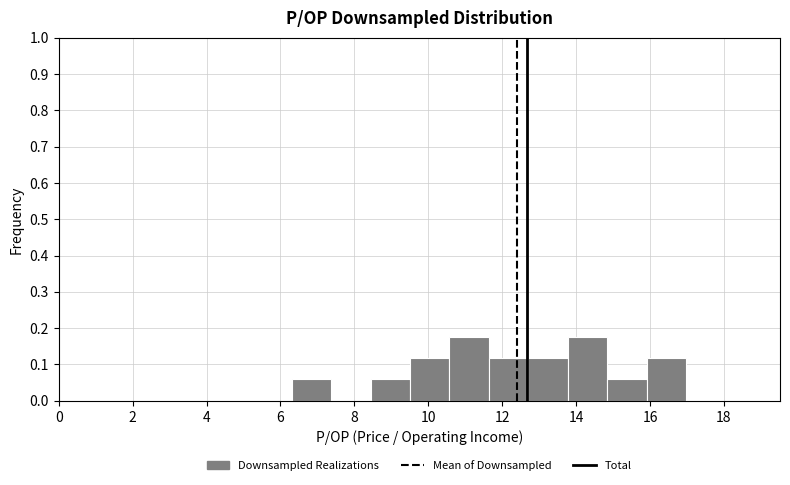

How tall is the bar that spans 13.8 to 14.8 on the x-axis? Neither the bar edges nor the heights are printed on the chart, so give them approximately, as read against the axes.

0.18